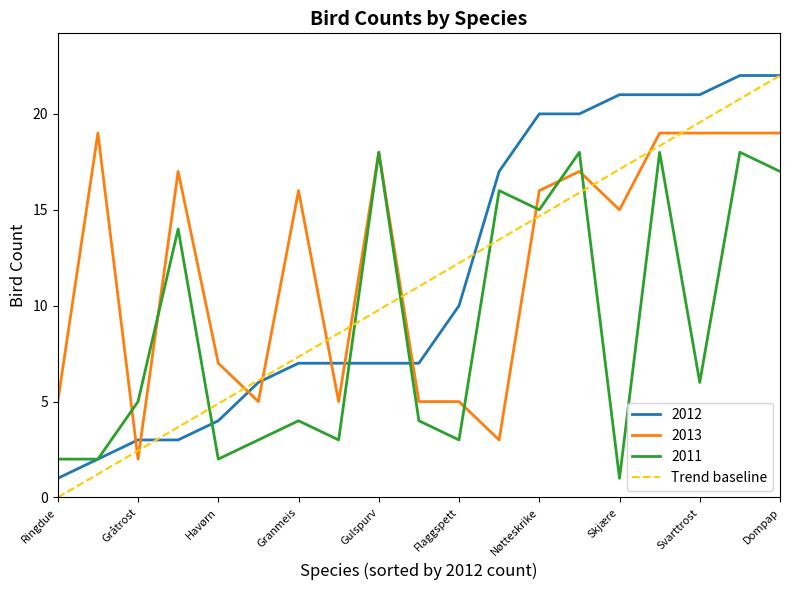

Which series has the largest range (max minus min)?

Trend baseline